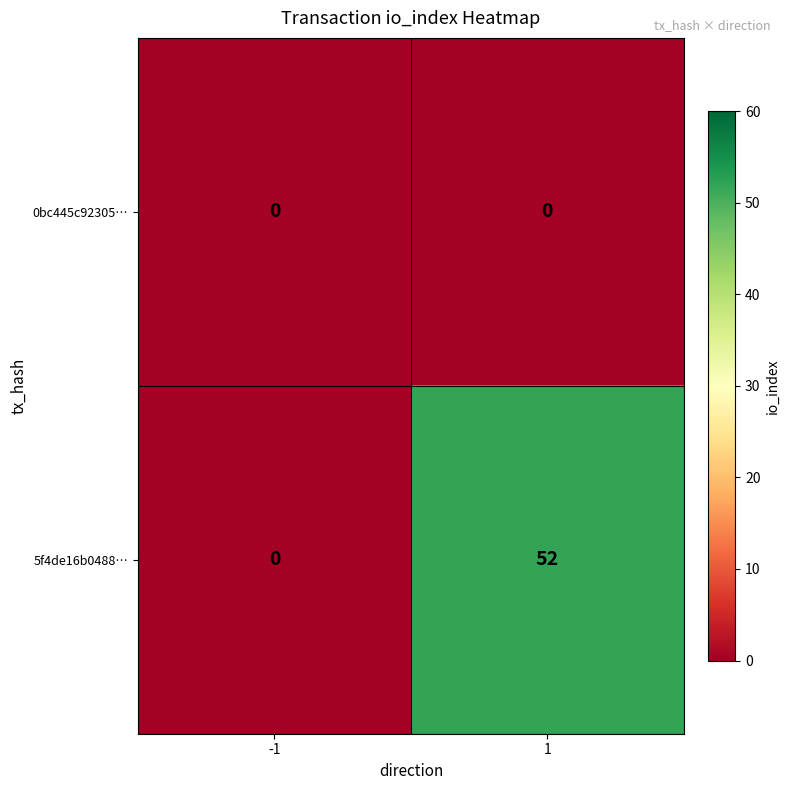

Between -1 and 1, which series saw the biggest shift?

5f4de16b0488…